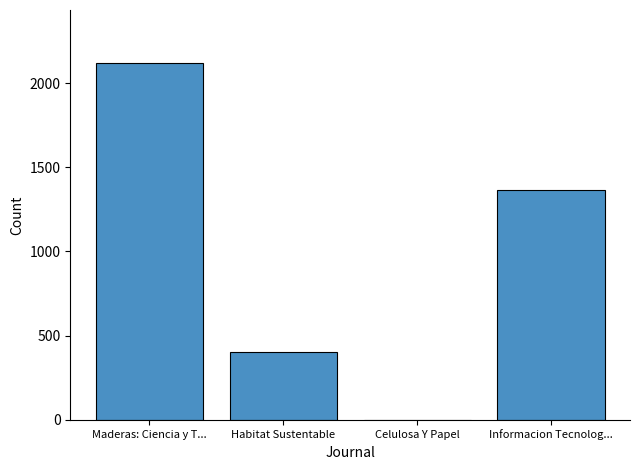

Is it true that the value at Celulosa Y Papel is 0?

True